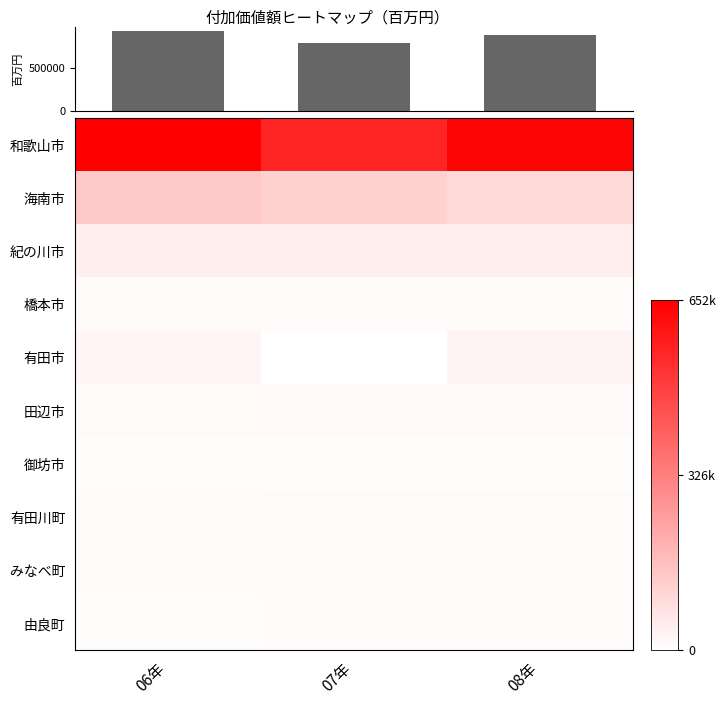

At which category is the sum across all series the highest?

06年